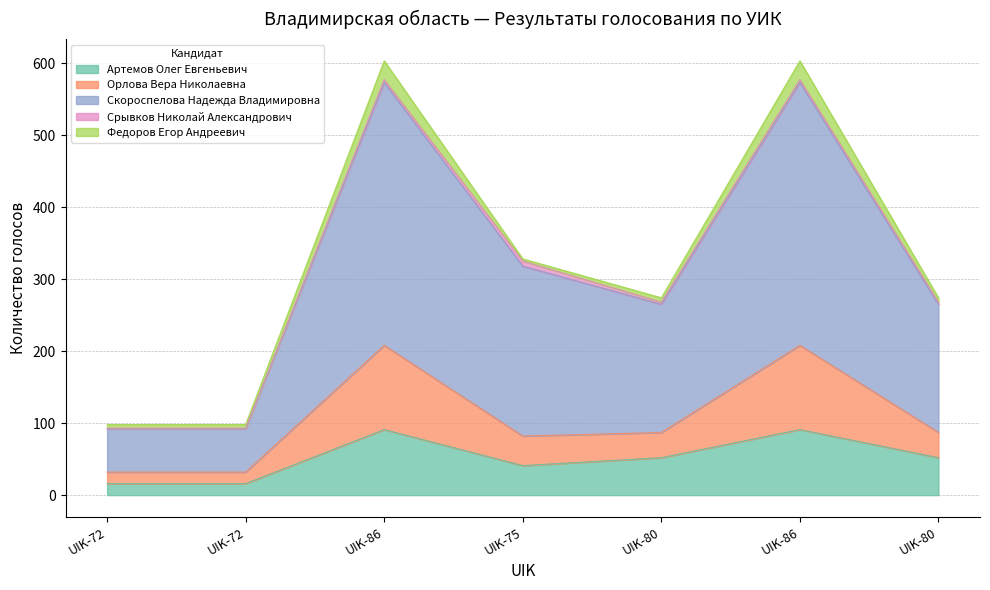

At which category does Скороспелова Надежда Владимировна reach its first local valley?

UIK-80